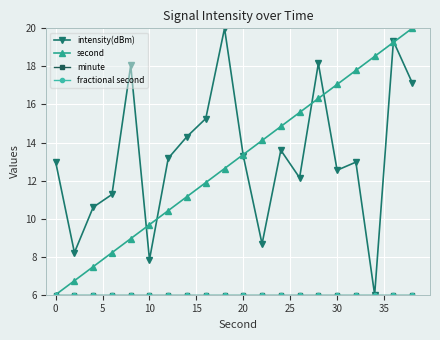

What is the average value of the intensity(dBm) series?

13.3